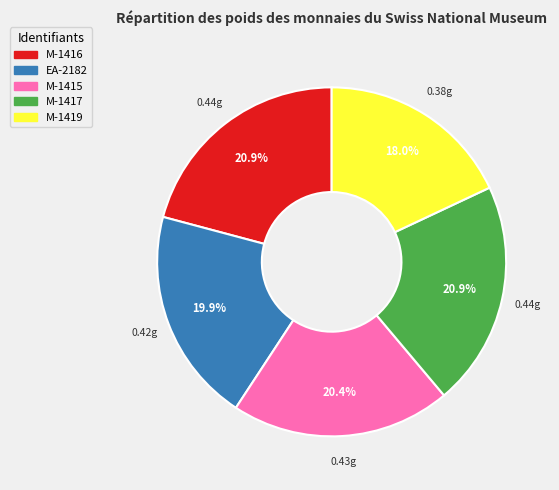

Does M-1415 represent more than half of the total?

No